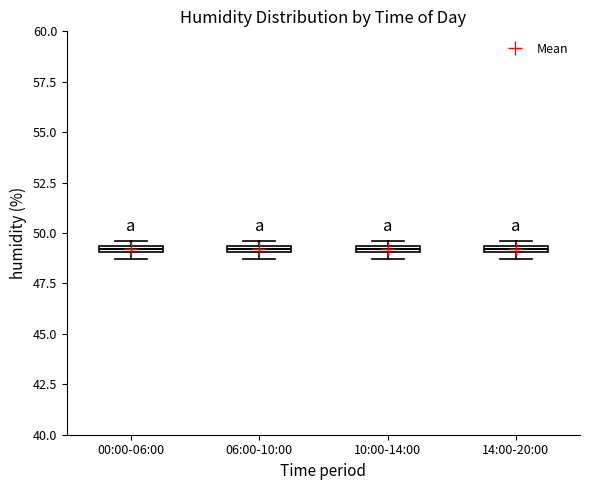

Where is the upper edge of the box for 00:00-06:00 on the y-axis? The values are not printed on the chart, so give them approximately, as read against the axis.

49.5